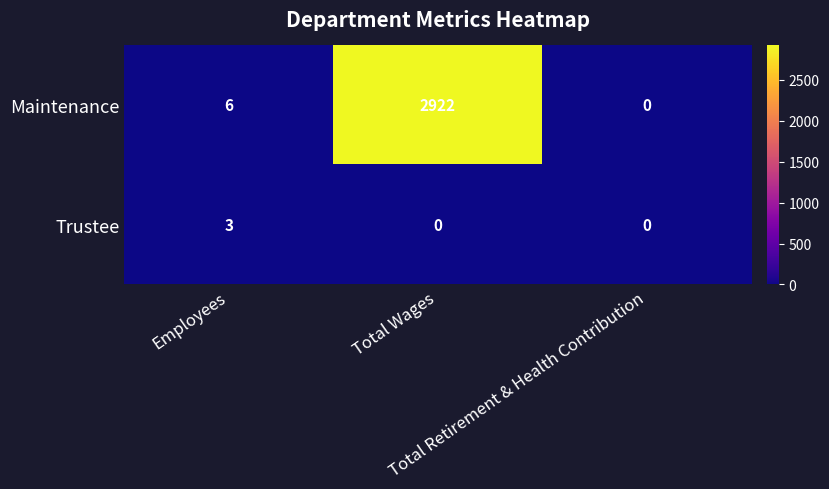

Rank the series by their average value, from lowest to highest.

Trustee, Maintenance